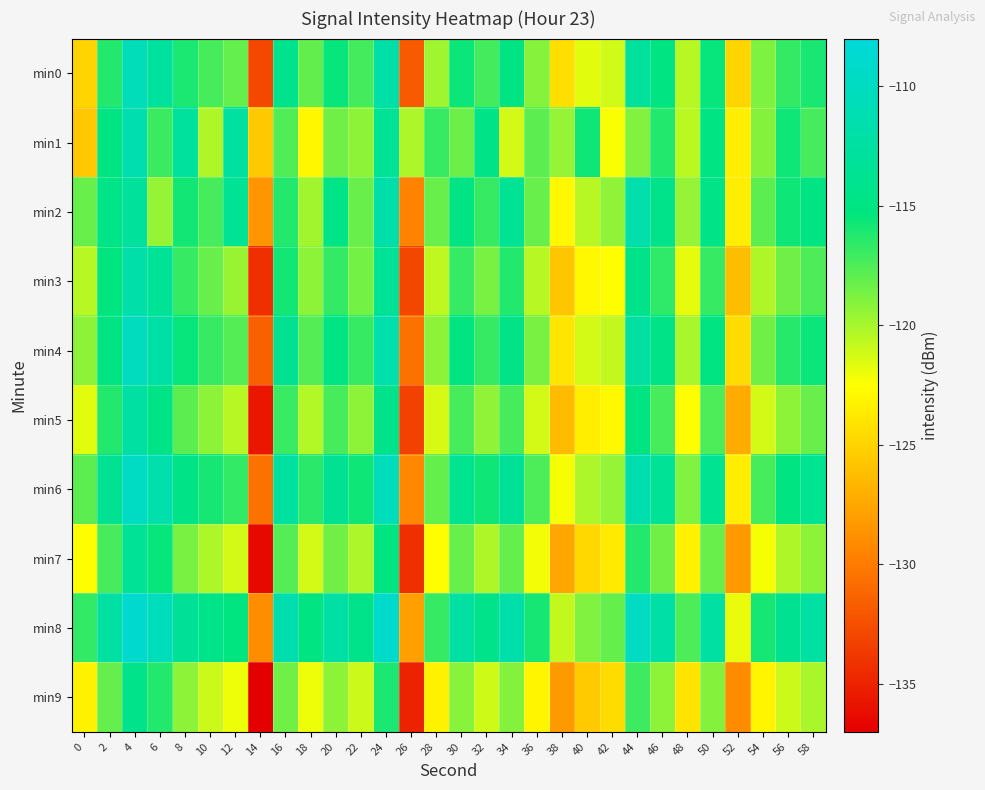

Reading left to right, extract all data points from this chart.

min0: 0=-124.9	2=-116.2	4=-110.6	6=-112.7	8=-116.0	10=-117.3	12=-118.1	14=-132.8	16=-114.1	18=-118.1	20=-115.4	22=-117.2	24=-112.0	26=-131.8	28=-119.8	30=-115.6	32=-117.2	34=-114.9	36=-119.1	38=-124.3	40=-121.7	42=-121.1	44=-112.7	46=-115.1	48=-120.4	50=-115.5	52=-124.8	54=-118.9	56=-116.7	58=-115.9
min1: 0=-125.6	2=-115.1	4=-111.3	6=-116.9	8=-112.7	10=-120.2	12=-112.6	14=-125.5	16=-117.6	18=-122.9	20=-118.5	22=-119.2	24=-113.5	26=-120.1	28=-116.8	30=-118.3	32=-114.6	34=-121.2	36=-117.9	38=-119.5	40=-115.7	42=-122.3	44=-118.9	46=-116.2	48=-120.6	50=-114.9	52=-123.5	54=-119.0	56=-115.7	58=-117.2
min2: 0=-118.2	2=-114.6	4=-112.9	6=-119.5	8=-115.8	10=-117.2	12=-113.6	14=-128.5	16=-116.2	18=-119.8	20=-114.6	22=-118.2	24=-111.9	26=-129.6	28=-118.2	30=-114.9	32=-116.8	34=-113.6	36=-118.2	38=-122.9	40=-120.5	42=-119.3	44=-111.7	46=-114.2	48=-119.5	50=-114.6	52=-123.5	54=-117.9	56=-115.7	58=-114.9
min3: 0=-120.5	2=-115.2	4=-111.9	6=-113.5	8=-116.8	10=-118.2	12=-119.6	14=-134.2	16=-115.8	18=-119.2	20=-116.7	22=-118.6	24=-113.5	26=-132.9	28=-120.7	30=-116.8	32=-118.7	34=-116.2	36=-120.5	38=-125.7	40=-122.9	42=-122.5	44=-114.2	46=-116.6	48=-121.8	50=-116.8	52=-126.2	54=-120.2	56=-118.5	58=-117.5
min4: 0=-119.2	2=-114.9	4=-110.2	6=-112.2	8=-115.5	10=-116.8	12=-117.7	14=-131.5	16=-113.7	18=-117.7	20=-114.9	22=-116.8	24=-111.7	26=-130.5	28=-119.2	30=-115.1	32=-116.8	34=-114.7	36=-118.7	38=-123.9	40=-121.2	42=-120.8	44=-112.3	46=-114.7	48=-120.0	50=-115.0	52=-124.5	54=-118.5	56=-116.3	58=-115.6
min5: 0=-121.7	2=-116.2	4=-112.3	6=-114.7	8=-117.9	10=-119.2	12=-120.5	14=-135.7	16=-116.9	18=-120.3	20=-117.2	22=-119.2	24=-114.2	26=-133.2	28=-121.3	30=-117.3	32=-119.3	34=-117.2	36=-121.2	38=-126.3	40=-123.5	42=-122.9	44=-115.1	46=-117.2	48=-122.5	50=-117.5	52=-127.2	54=-121.2	56=-119.2	58=-118.2
min6: 0=-117.9	2=-113.7	4=-109.7	6=-111.7	8=-114.7	10=-115.9	12=-116.7	14=-130.5	16=-112.7	18=-116.5	20=-113.7	22=-115.7	24=-110.5	26=-129.2	28=-118.1	30=-113.9	32=-115.7	34=-113.2	36=-117.5	38=-122.2	40=-120.1	42=-119.5	44=-111.2	46=-113.5	48=-118.9	50=-113.9	52=-123.5	54=-117.2	56=-115.1	58=-113.9
min7: 0=-122.5	2=-117.2	4=-113.5	6=-115.5	8=-118.7	10=-120.1	12=-121.2	14=-136.5	16=-117.7	18=-121.2	20=-118.5	22=-120.1	24=-115.1	26=-134.2	28=-122.5	30=-118.2	32=-120.2	34=-118.1	36=-122.1	38=-127.5	40=-124.7	42=-123.7	44=-116.2	46=-118.5	48=-123.2	50=-118.2	52=-128.2	54=-122.2	56=-120.2	58=-119.2
min8: 0=-116.7	2=-112.3	4=-108.9	6=-110.5	8=-113.2	10=-114.5	12=-115.2	14=-128.9	16=-111.2	18=-115.1	20=-112.2	22=-114.2	24=-109.2	26=-127.9	28=-116.8	30=-112.5	32=-114.2	34=-111.8	36=-115.9	38=-120.8	40=-118.9	42=-118.1	44=-109.9	46=-112.1	48=-117.5	50=-112.5	52=-121.9	54=-115.9	56=-113.8	58=-112.5
min9: 0=-123.2	2=-118.1	4=-114.2	6=-116.2	8=-119.2	10=-121.0	12=-122.0	14=-137.2	16=-118.5	18=-122.0	20=-119.2	22=-121.0	24=-116.0	26=-135.0	28=-123.2	30=-119.1	32=-121.1	34=-119.0	36=-123.0	38=-128.2	40=-125.5	42=-124.5	44=-117.0	46=-119.2	48=-124.0	50=-119.0	52=-129.0	54=-123.0	56=-121.0	58=-120.0